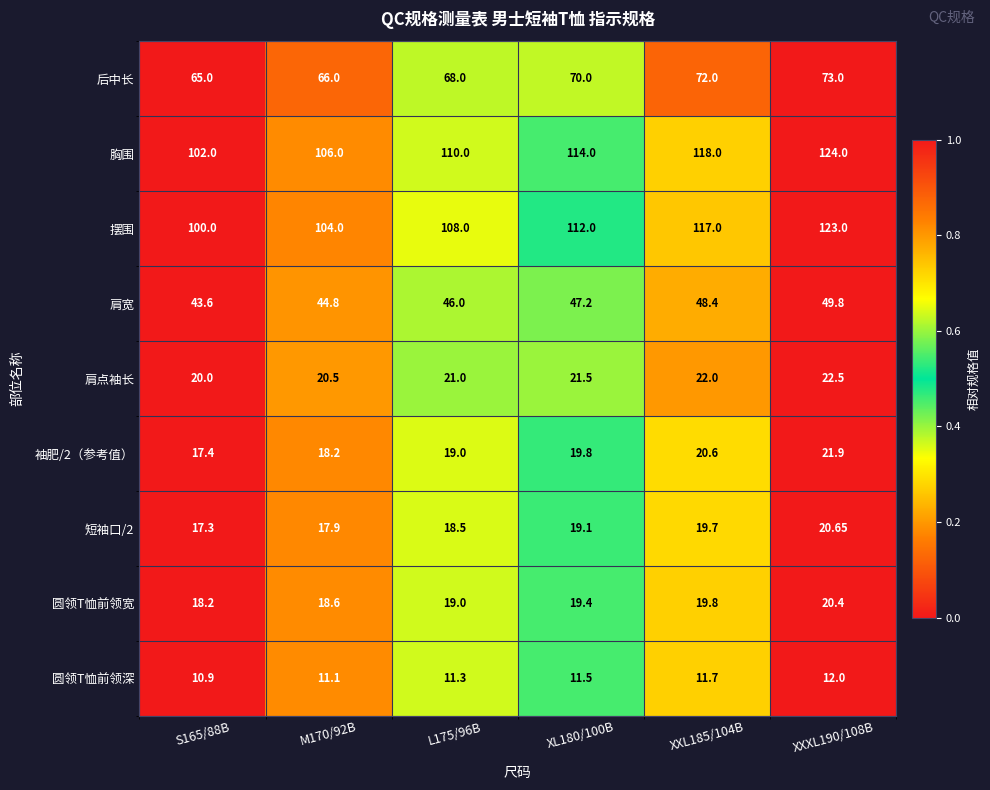

Which series has the largest total across all categories?

胸围